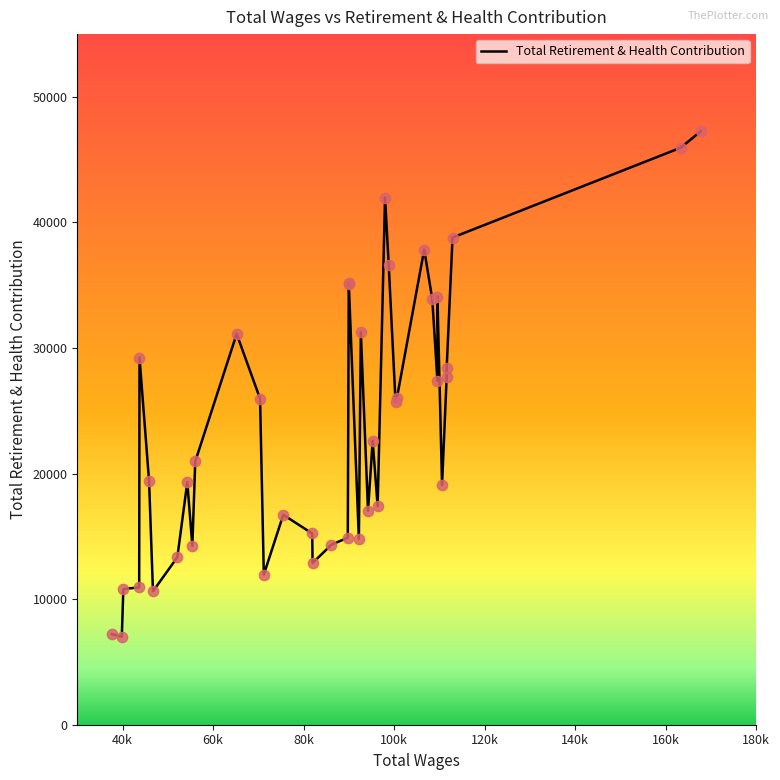

What is the ratio of the value at 32 to the value at 30?

0.9